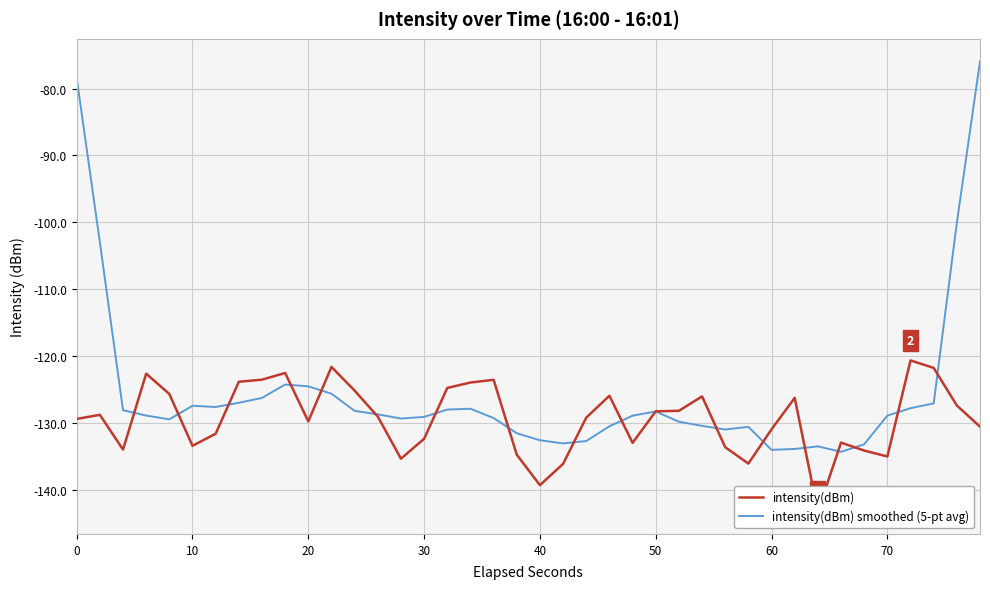

What is the value of the intensity(dBm) point at the 11th from the left?

-128.8